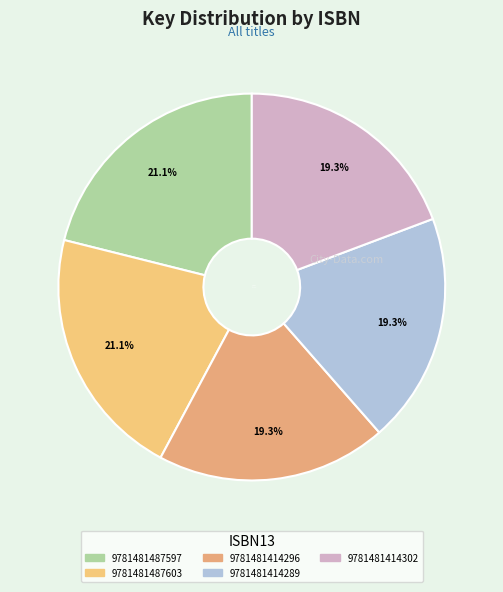

True or false: 9781481414289 accounts for 19% of the total.

True